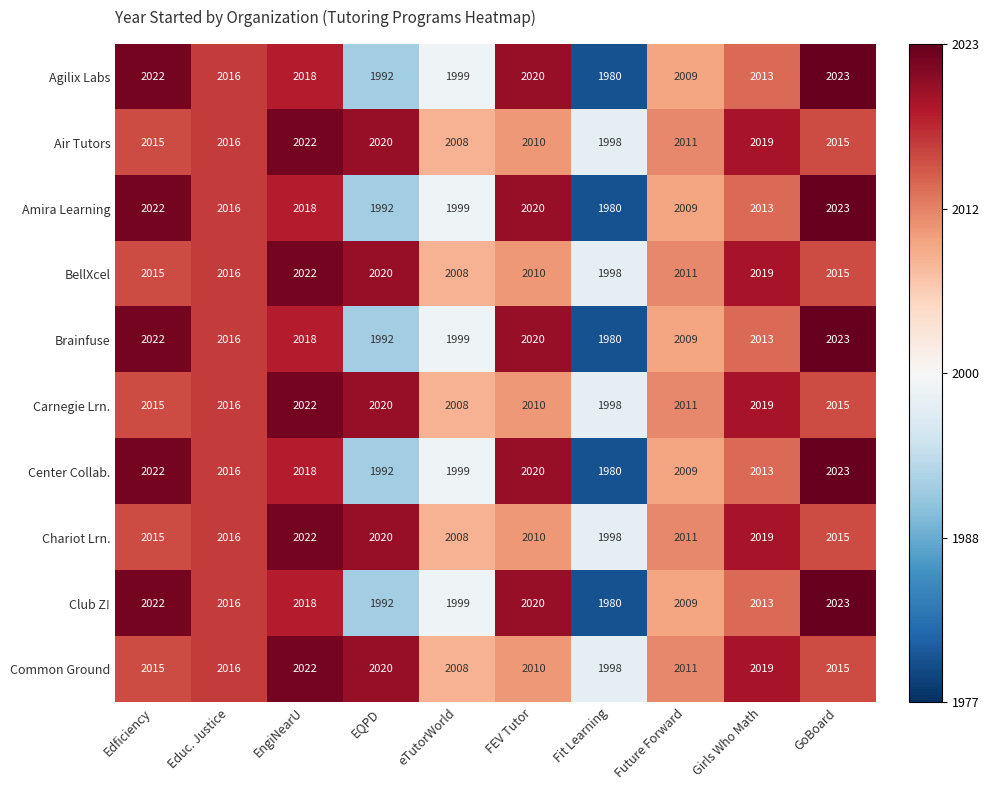

Where is Amira Learning nearest to the value 2001?

eTutorWorld